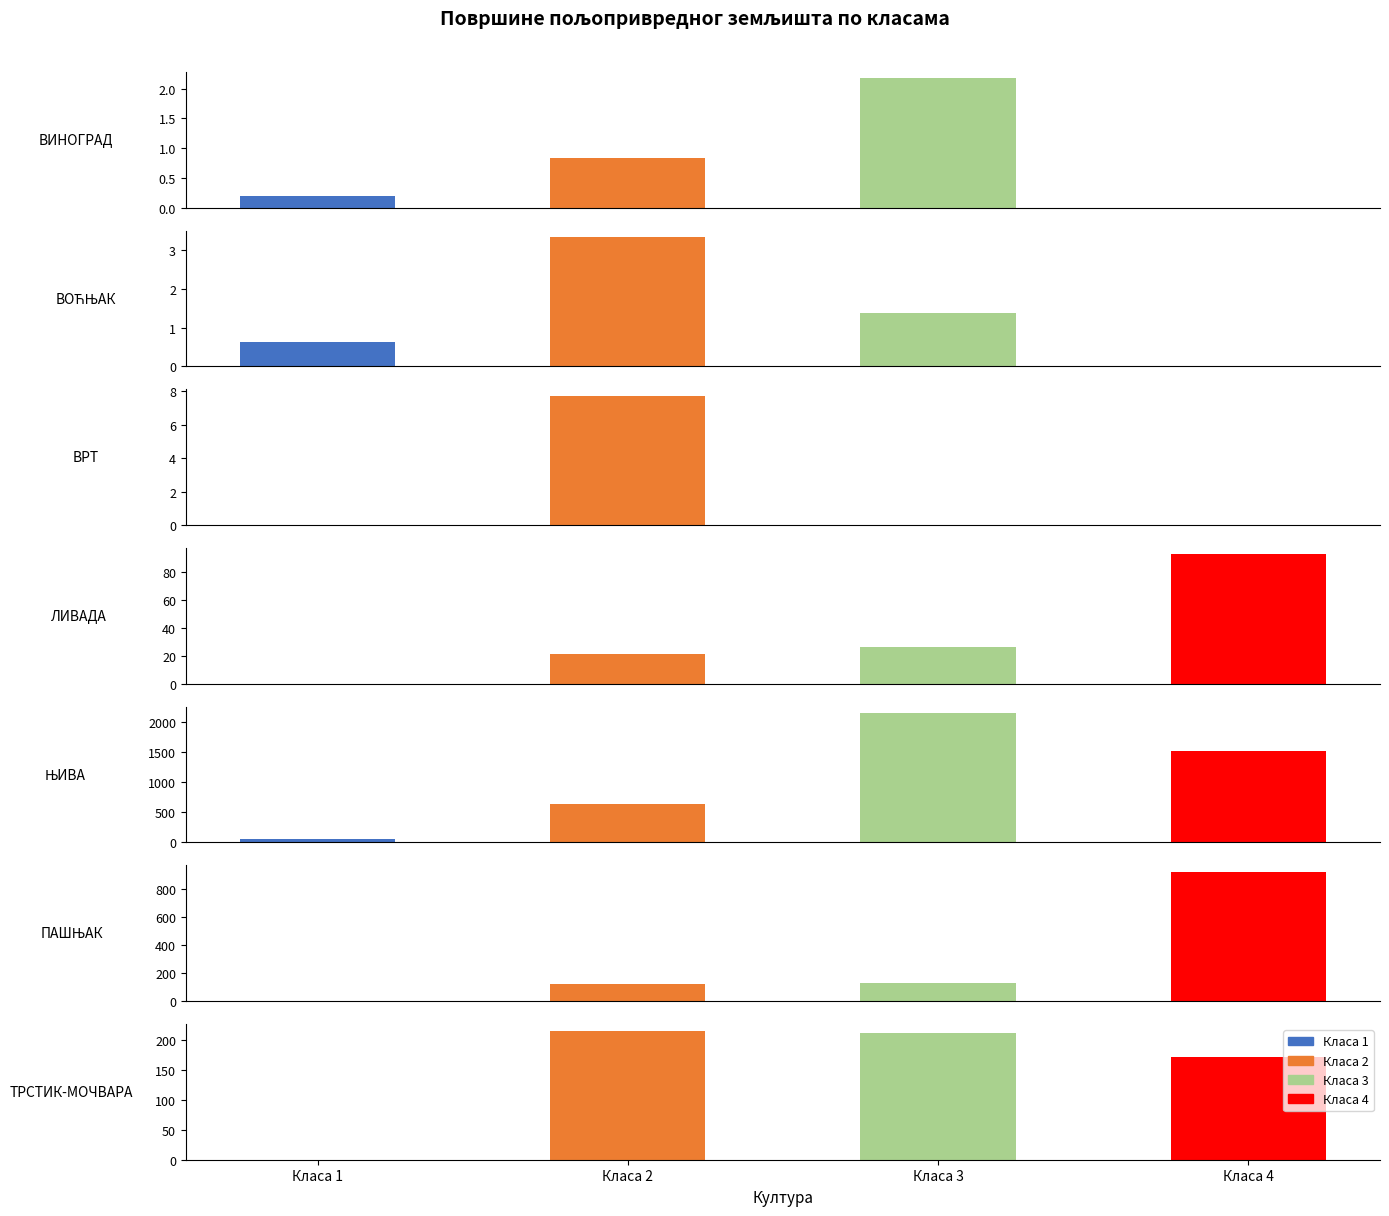

What is the maximum value shown in the chart?

2141.7